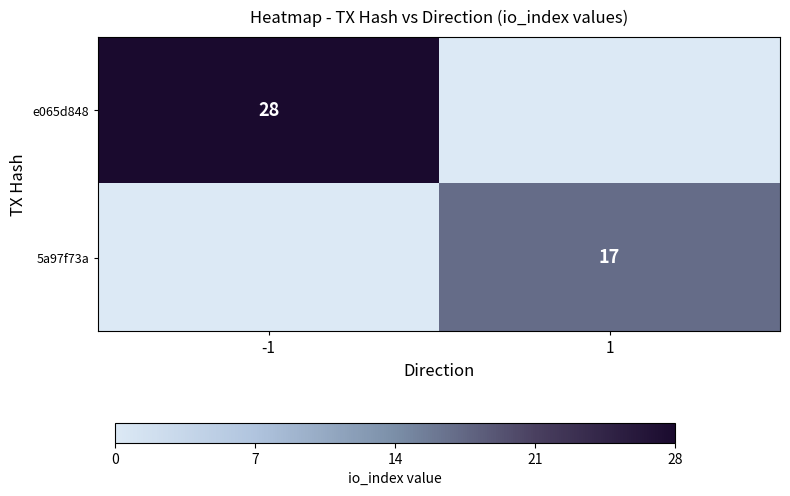

Count the number of data series in this chart.

2